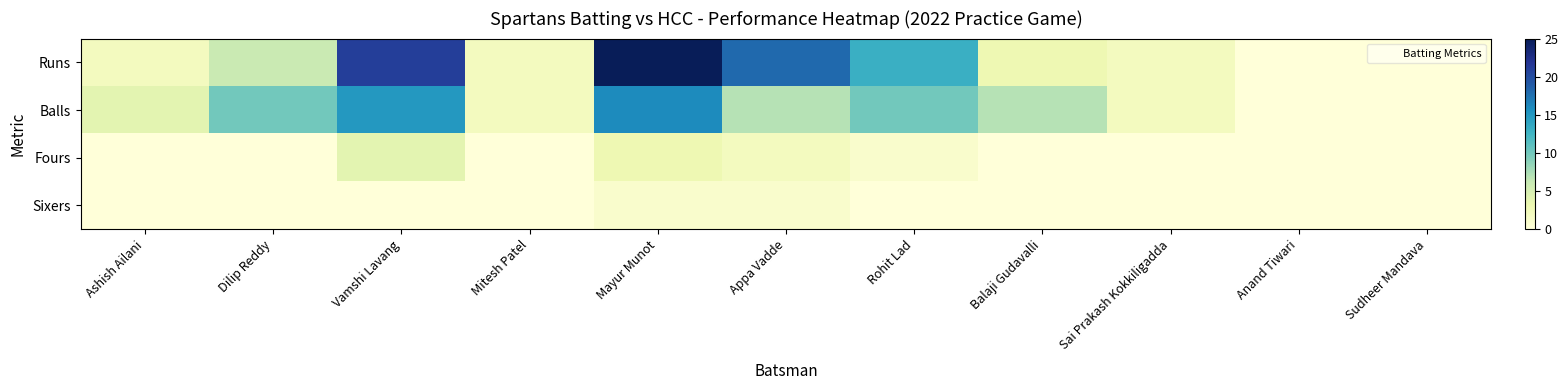

Which series has the largest total across all categories?

Runs